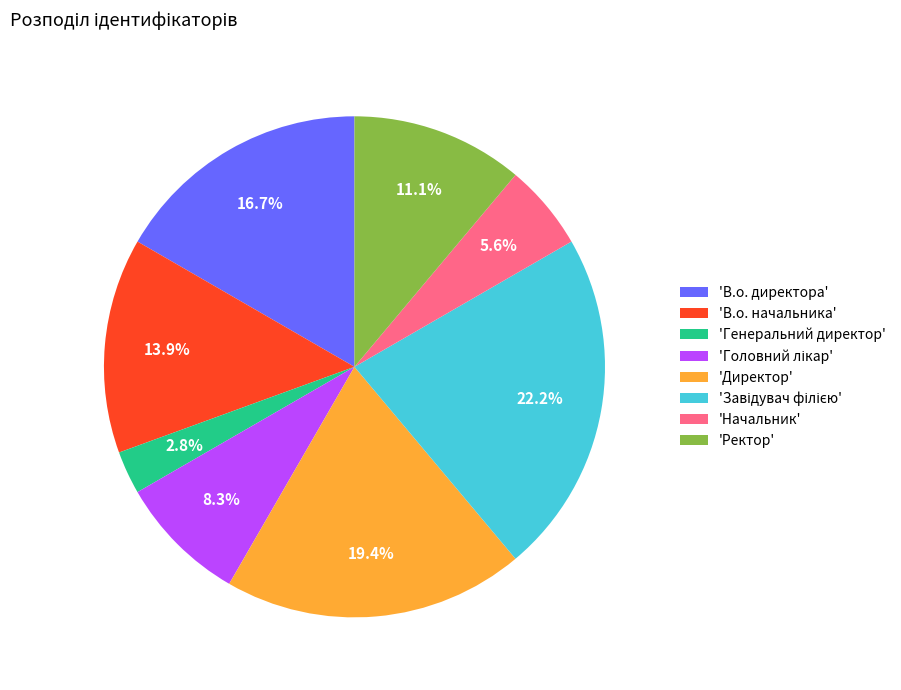

What is the smallest slice in the pie chart?

'Генеральний директор'